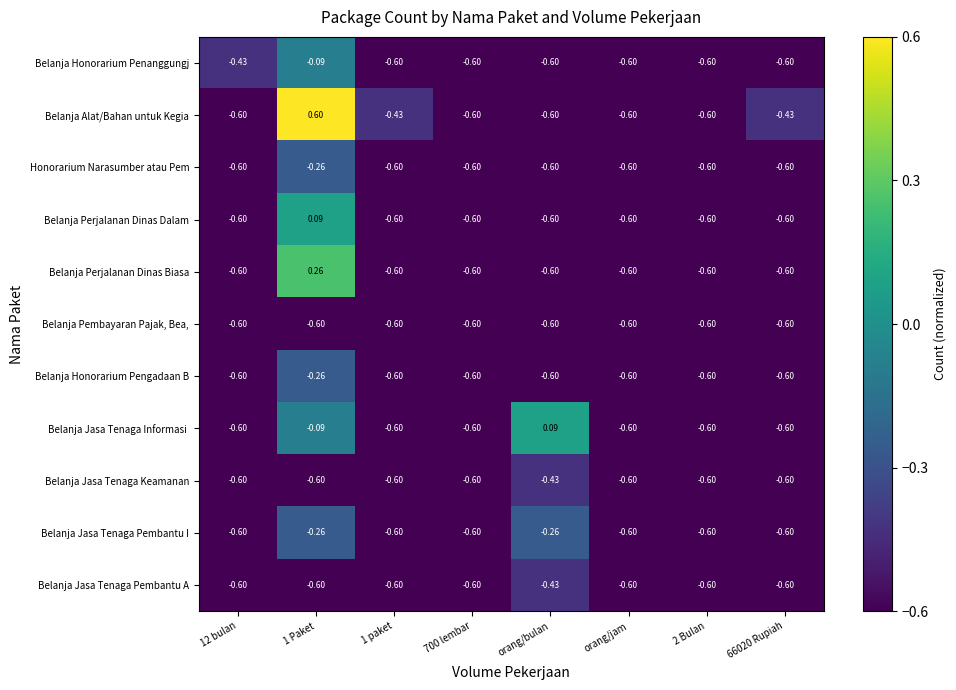

What is the total value across all series at 1 Paket?

-1.8